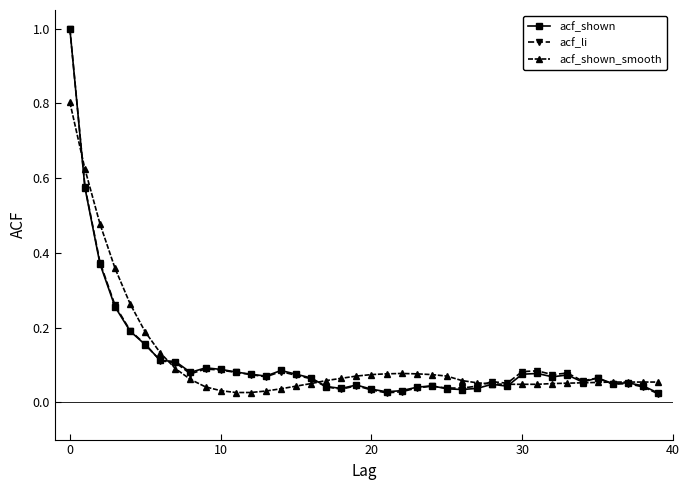

True or false: acf_li has more than 1 points higher than both neighbors.

True